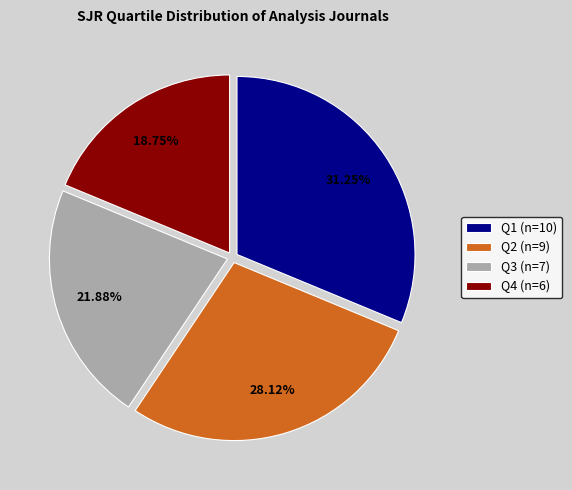

Does Q3 (n=7) represent more than half of the total?

No